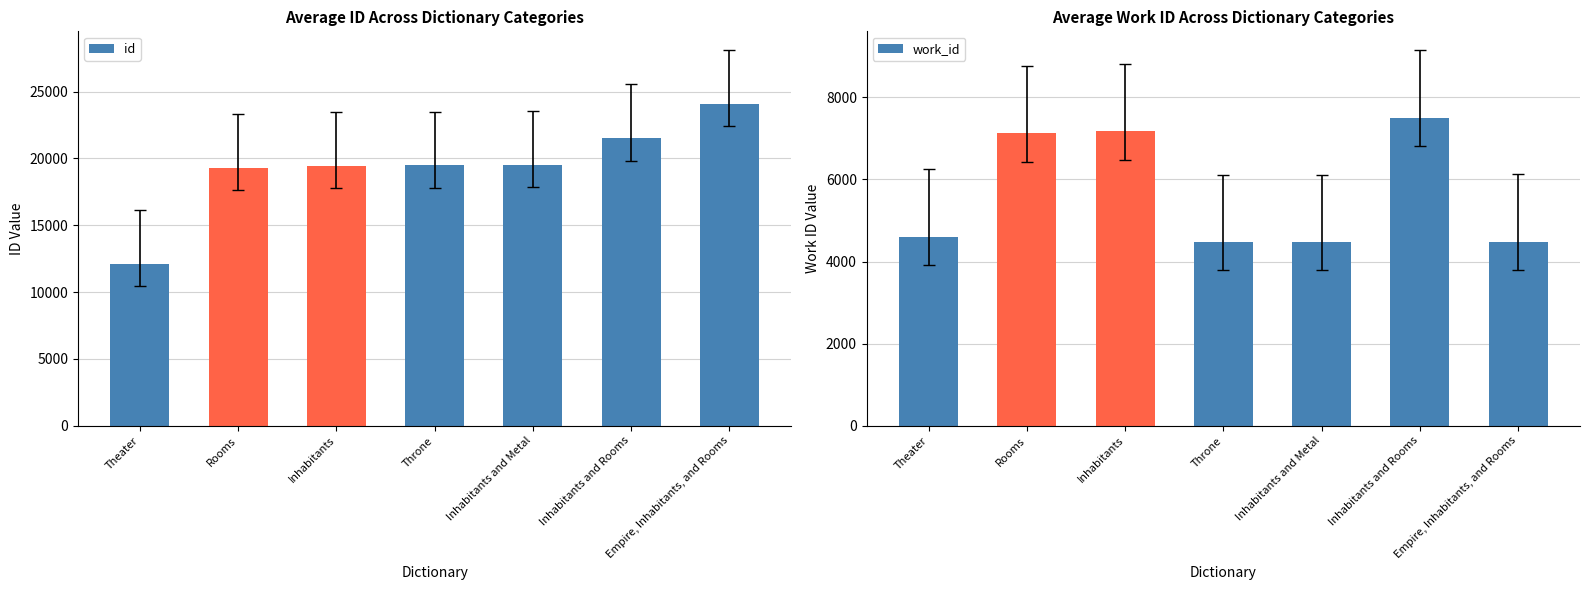

How many data points does each series have?

7